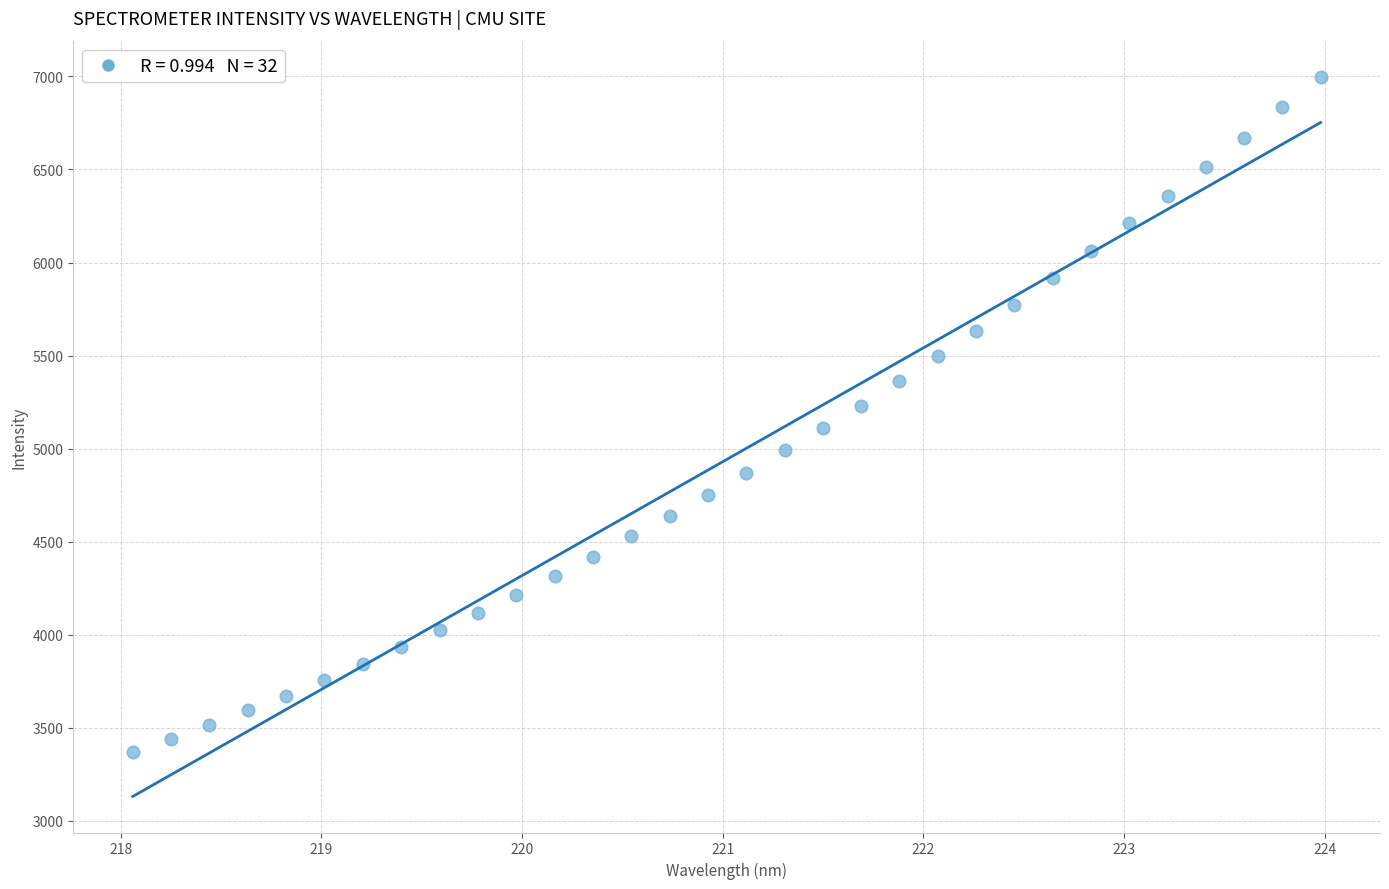

What is the range of X values (max minus min)?

5.9